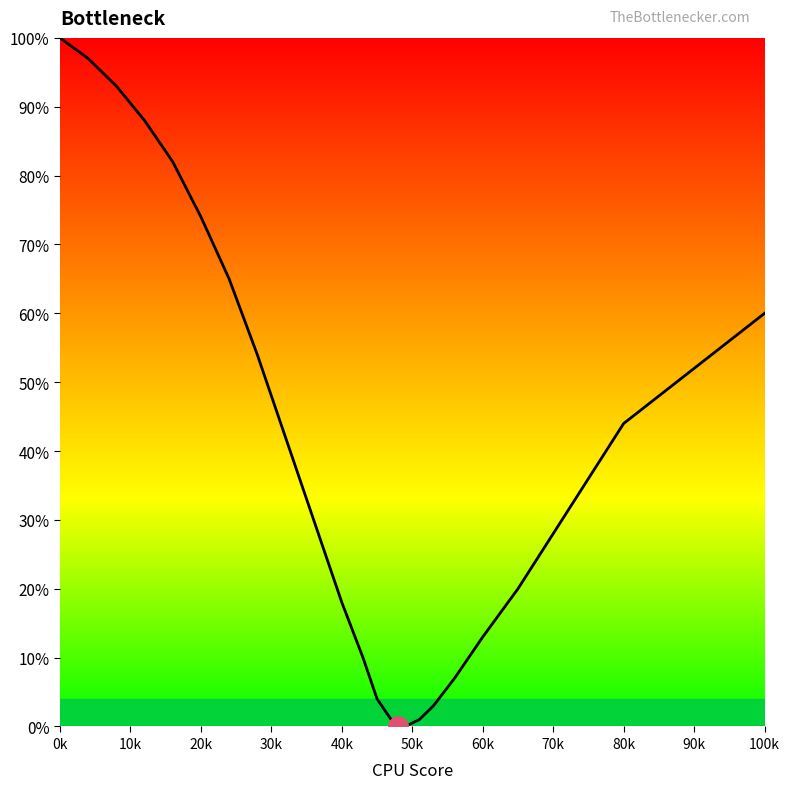

How many lines are shown in the chart?

1